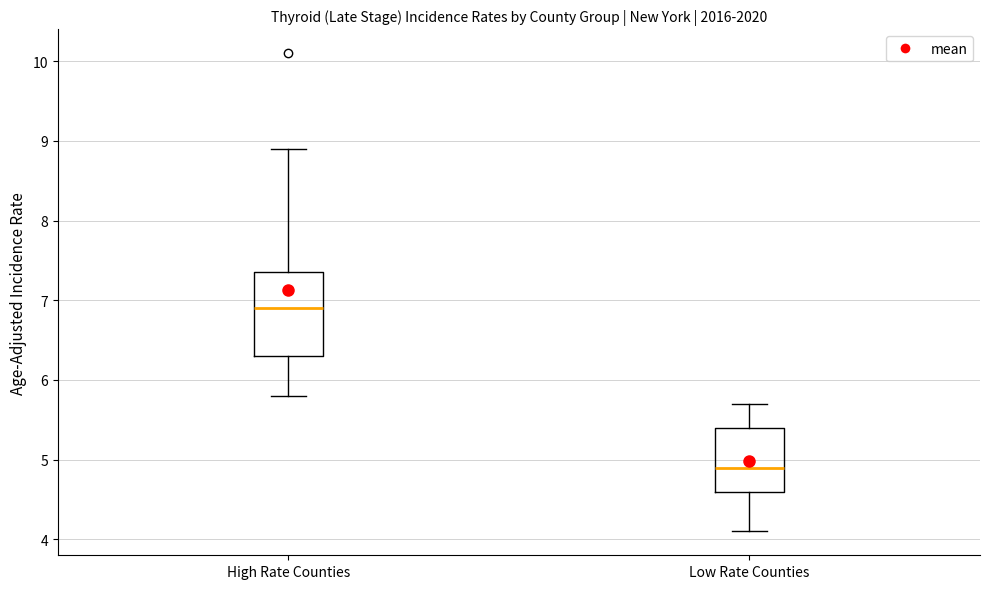

Reading left to right, read every box against the y-axis: the position of its median line, the range the box covers, and the ends of its whiskers. The values are not printed on the chart, so give them approximately, as read against the axis.

High Rate Counties: median 6.9, box 6.3 to 7.4, whiskers 5.8 to 8.9
Low Rate Counties: median 4.9, box 4.6 to 5.4, whiskers 4.1 to 5.7